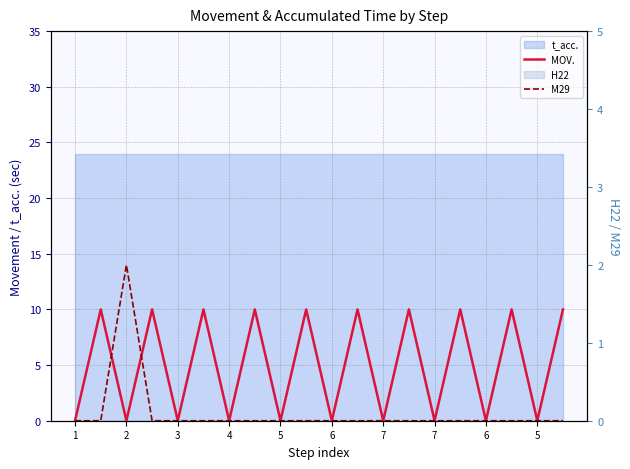

How many M29 values are between 0 and 1?

19